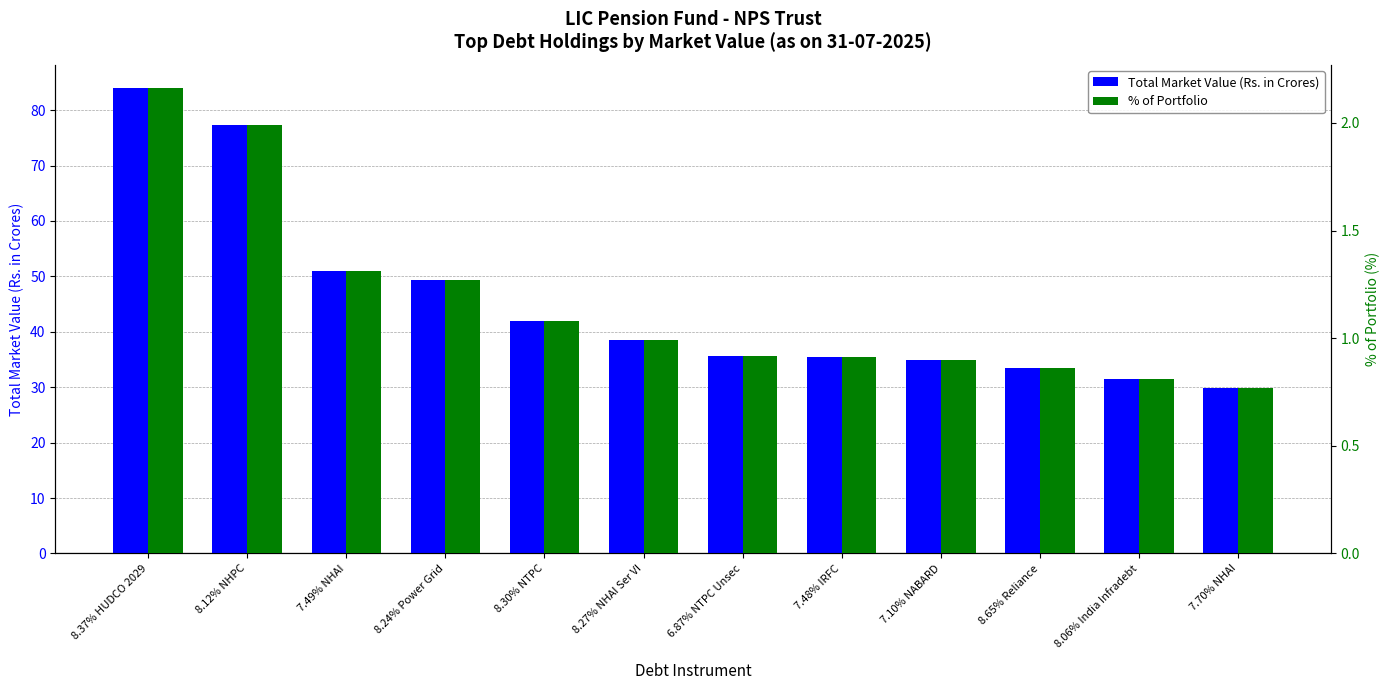

Rank the categories by Total Market Value (Rs. in Crores) value from lowest to highest.

7.70% NHAI, 8.06% India Infradebt, 8.65% Reliance, 7.10% NABARD, 7.48% IRFC, 6.87% NTPC Unsec, 8.27% NHAI Ser VI, 8.30% NTPC, 8.24% Power Grid, 7.49% NHAI, 8.12% NHPC, 8.37% HUDCO 2029